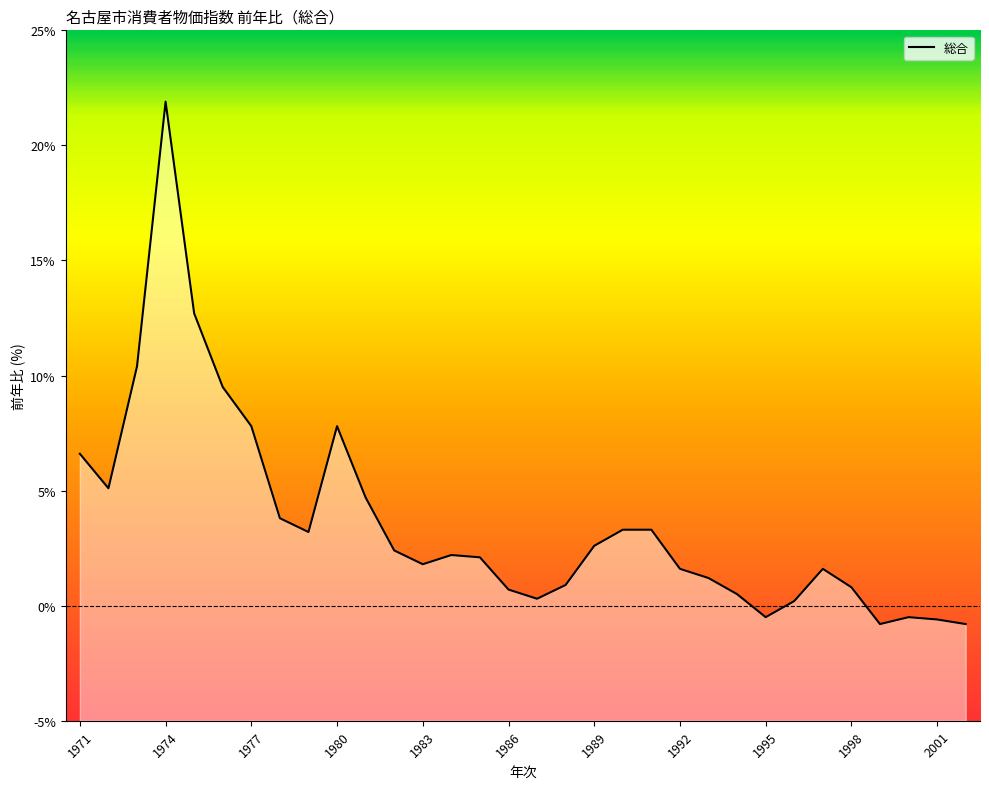

The value at 2001 is -0.9. True or false?

False